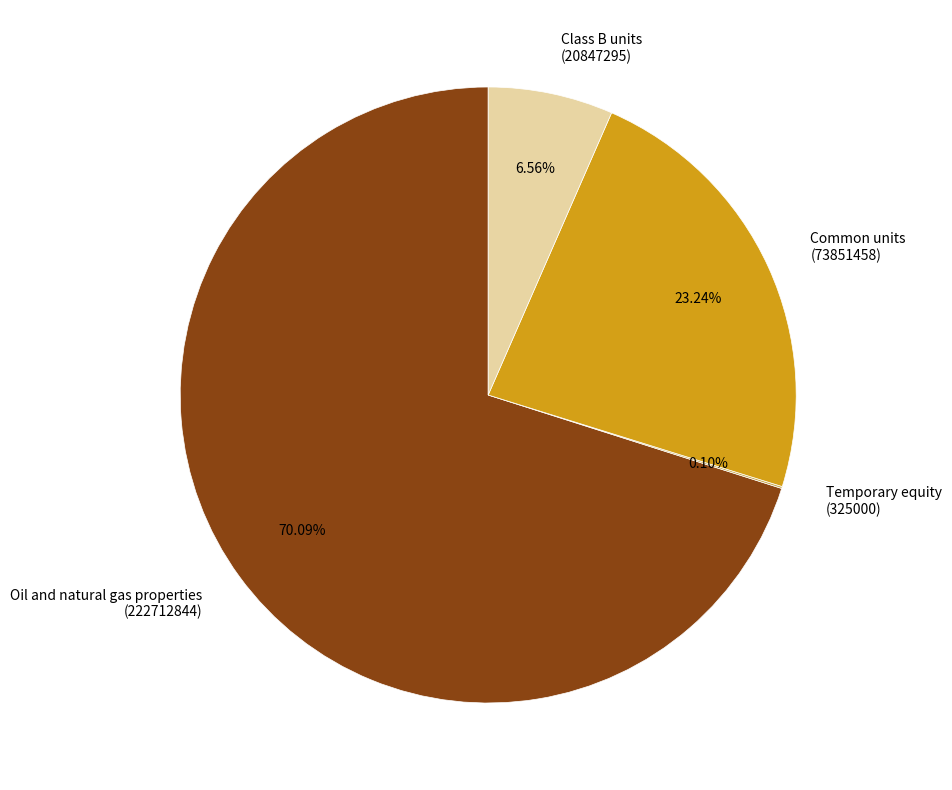

Is the sum of Oil and natural gas properties (222712844) and Common units (73851458) greater than half?

Yes